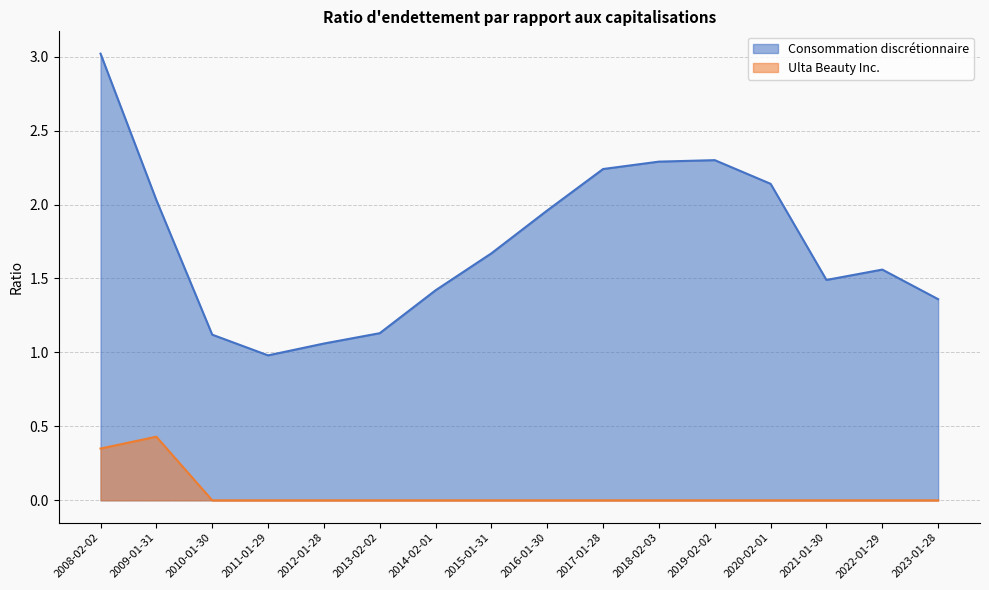

True or false: Consommation discrétionnaire and Ulta Beauty Inc. intersect in this chart.

False